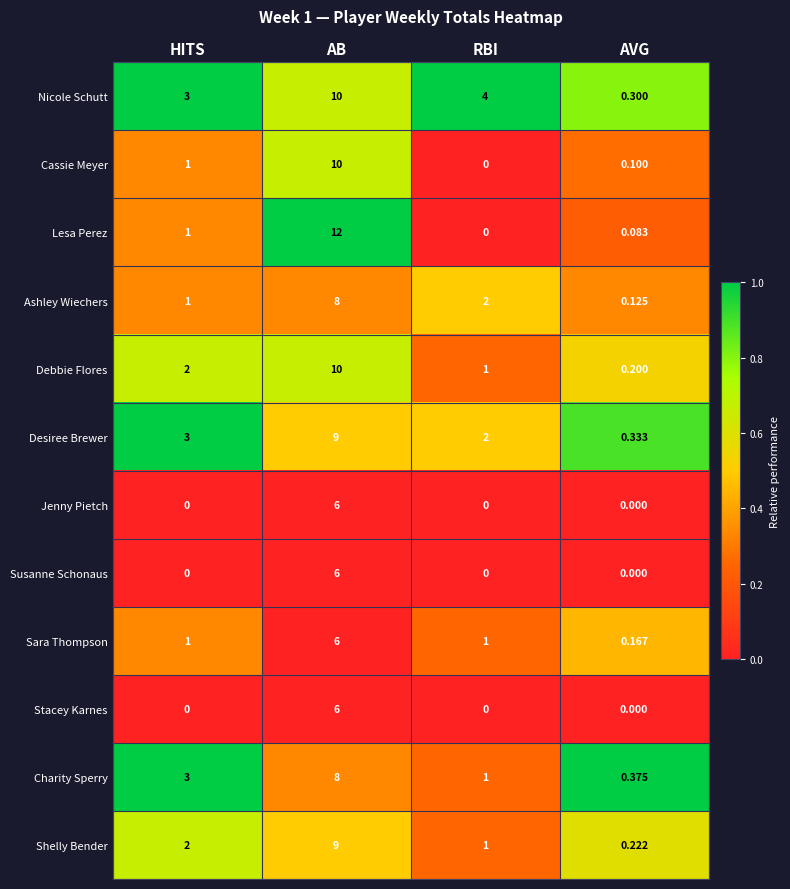

Rank the categories by Shelly Bender value from highest to lowest.

AB, HITS, RBI, AVG